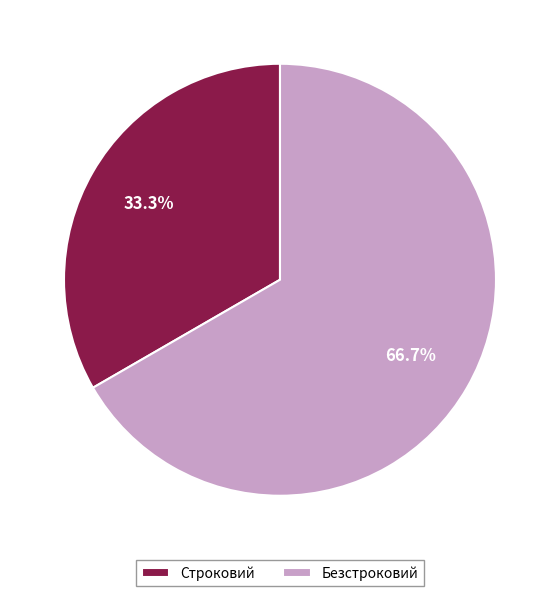

Is it true that Строковий is 27% of the pie?

False